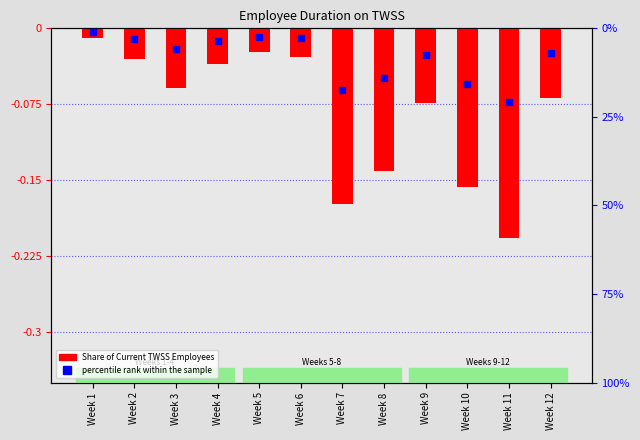

What is the total value across all series at Week 6?

-0.1